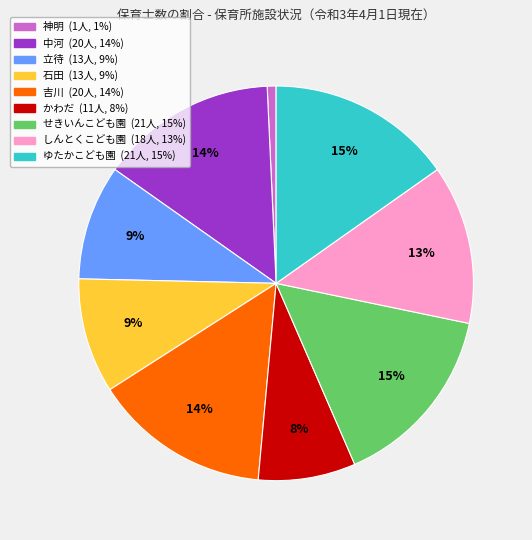

Which slice is the smallest?

神明